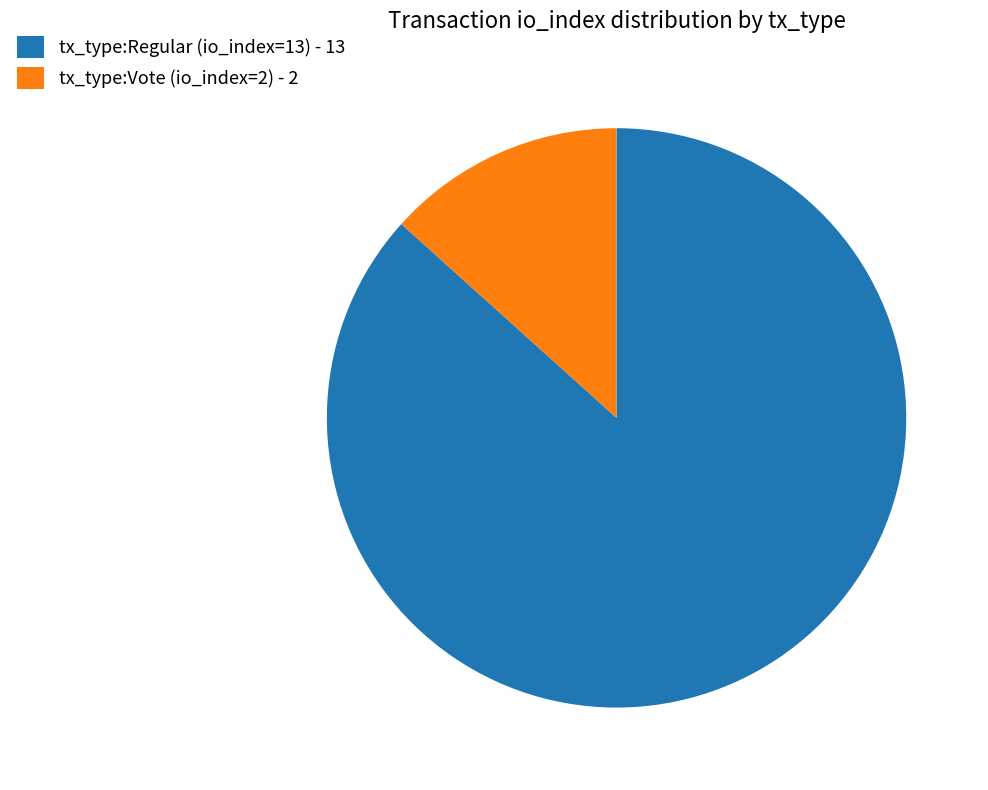

Which category has the biggest portion of the pie?

tx_type:Regular (io_index=13)